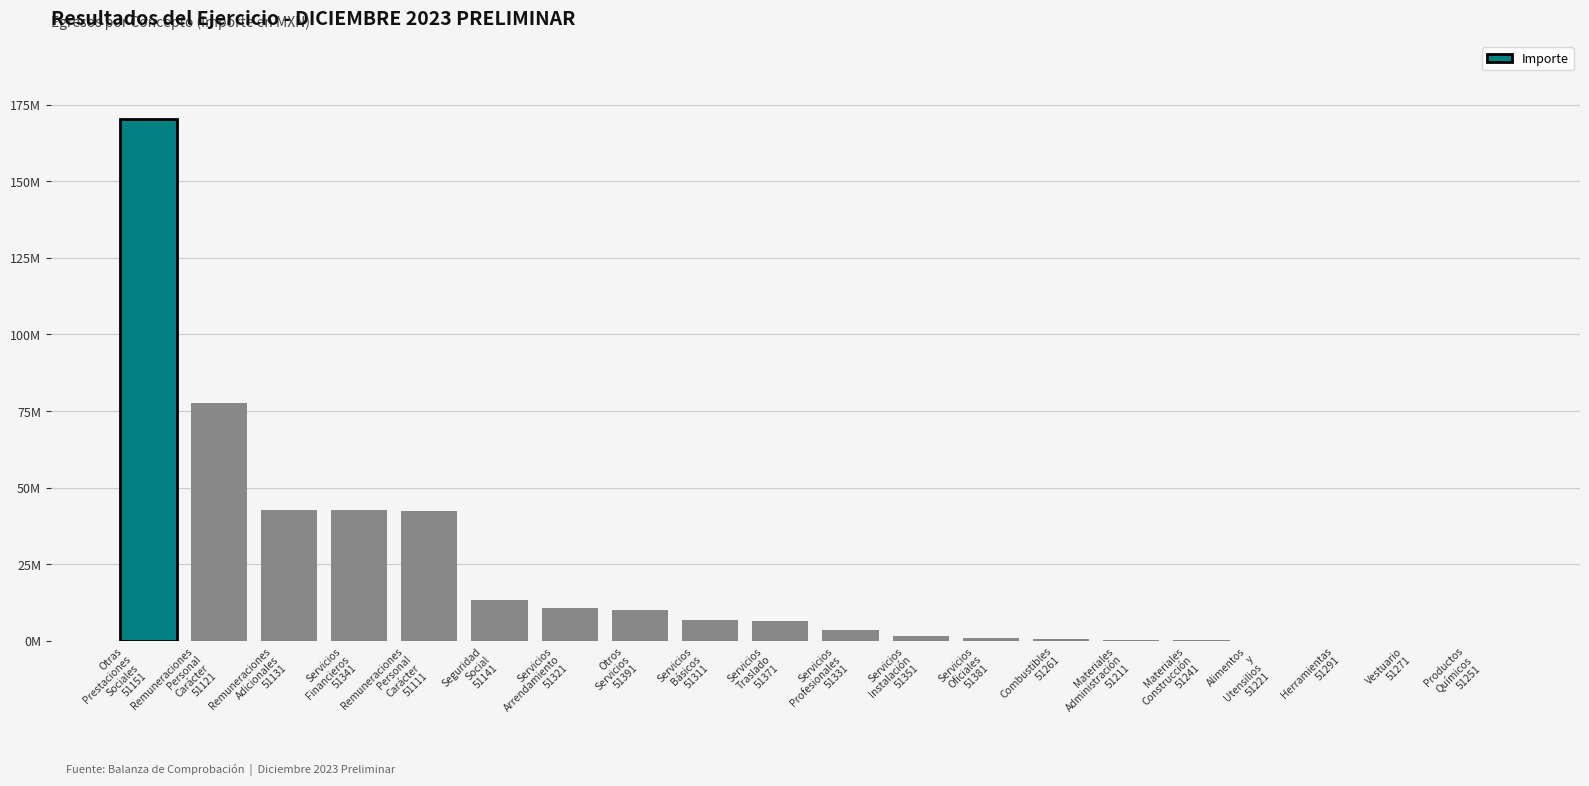

What is the minimum value shown in the chart?

1148.0